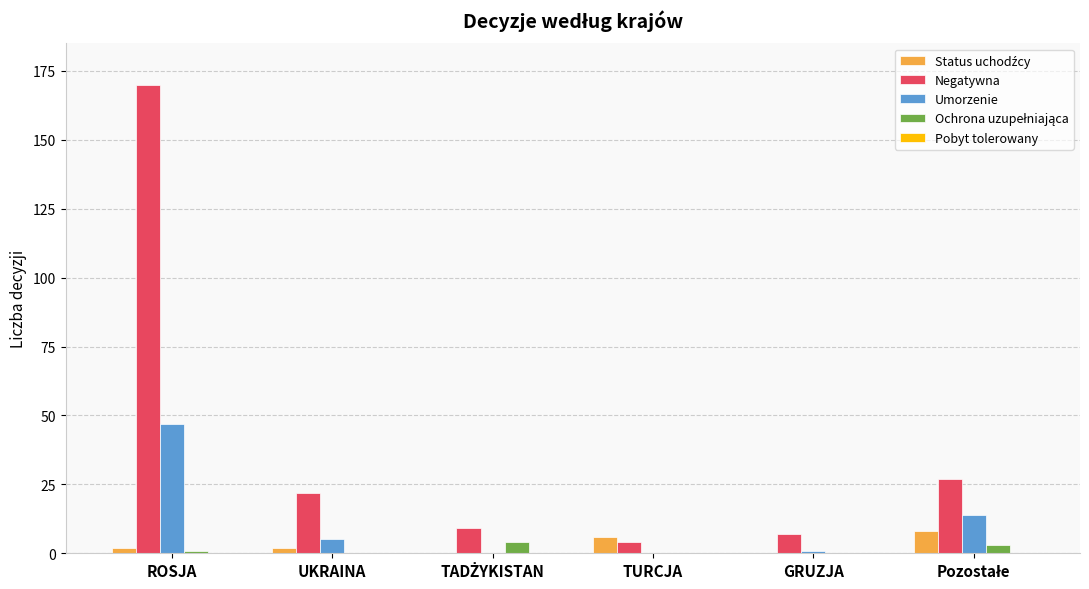

The value of Negatywna at ROSJA is 170. True or false?

True